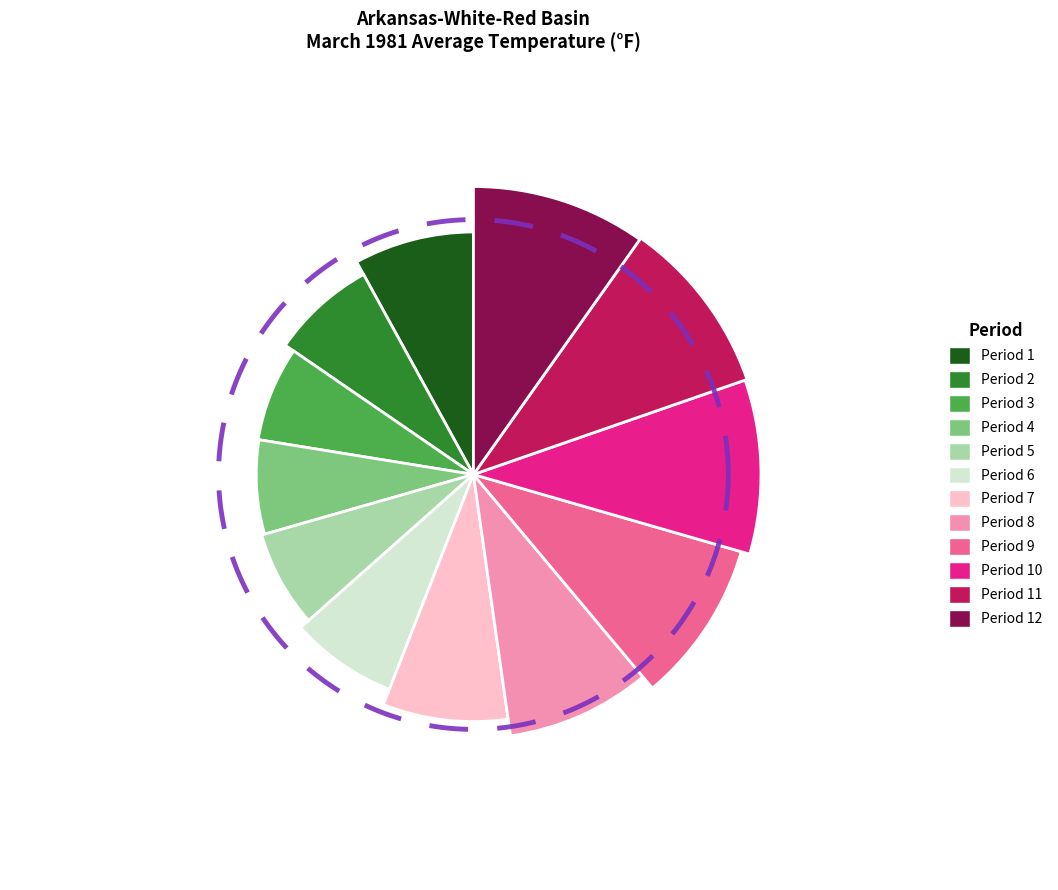

What percentage is the Period 1 slice, to the nearest percent?

8%